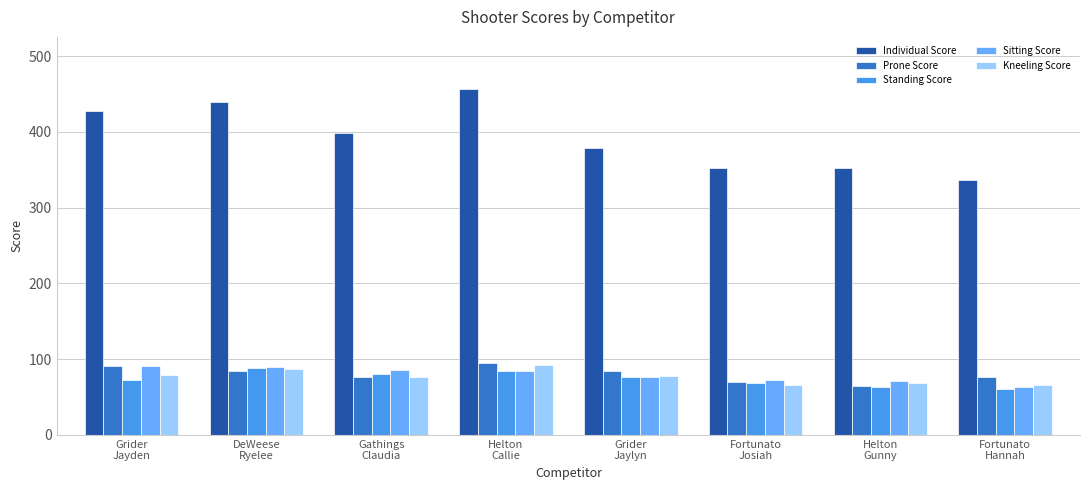

How many Prone Score values are between 76 and 91?

5